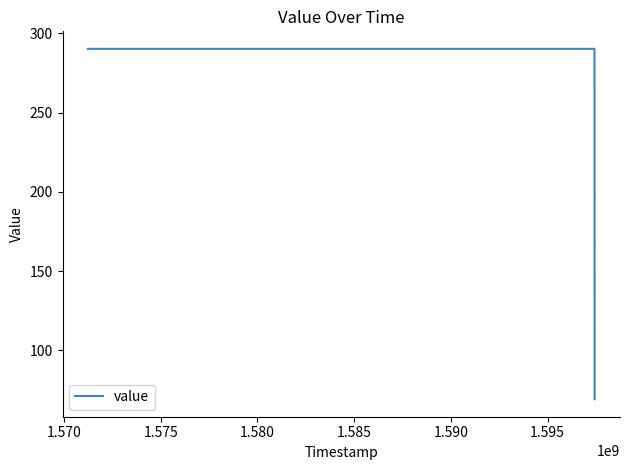

What is the greatest value displayed?

290.3